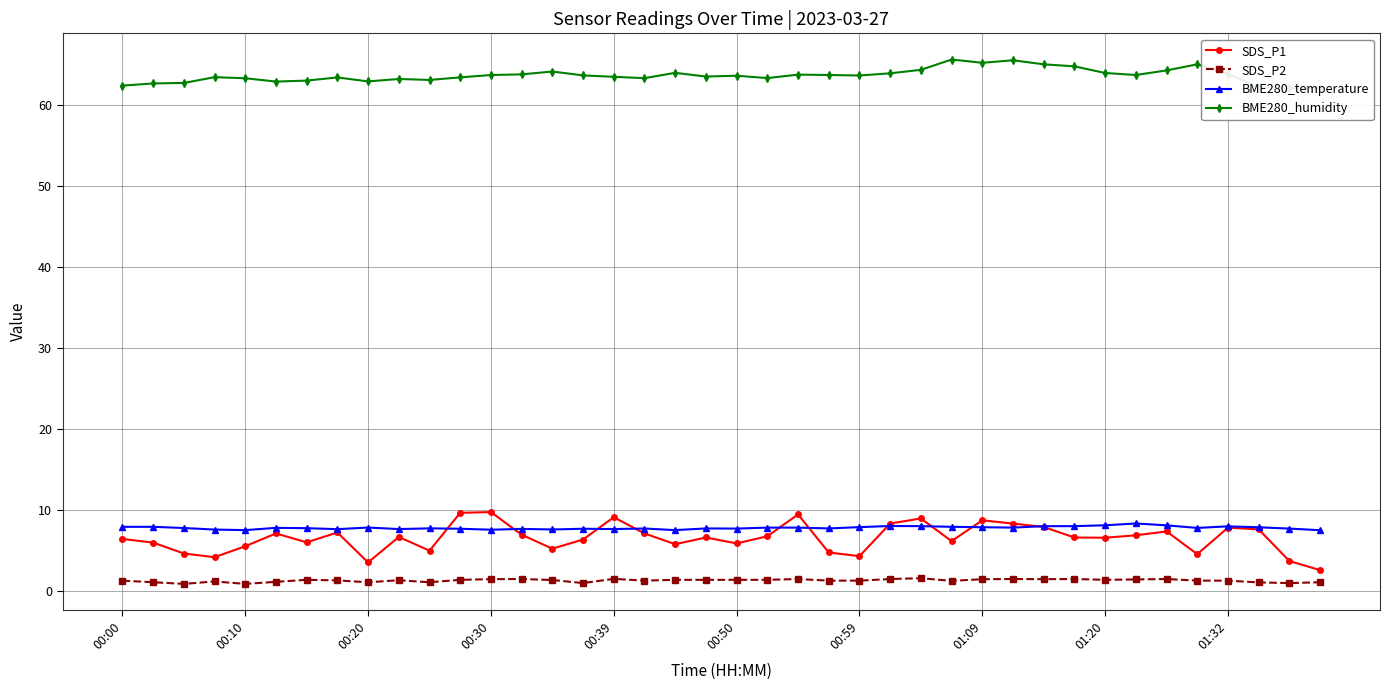

What is the smallest value displayed?

0.9